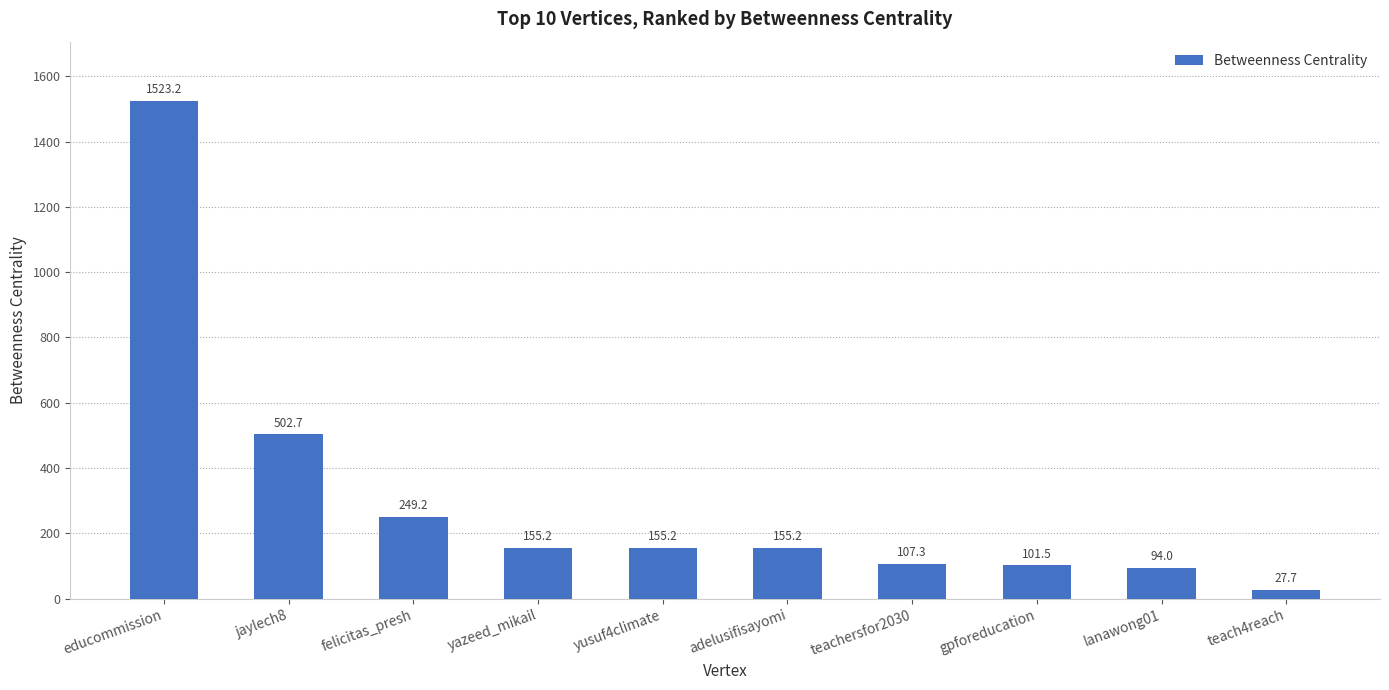

What is the label of the 8th bar from the right?

felicitas_presh